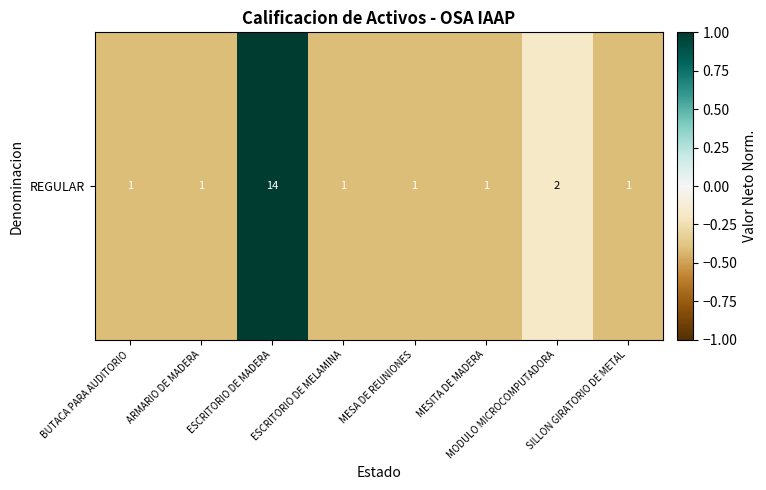

Reading left to right, list all the values displayed in this chart.

-0.4	-0.4	1.0	-0.4	-0.4	-0.4	-0.2	-0.4